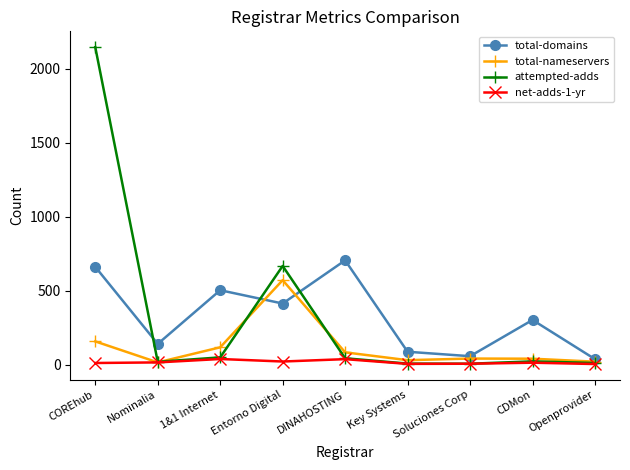

Read the total-nameservers value at DINAHOSTING.

83